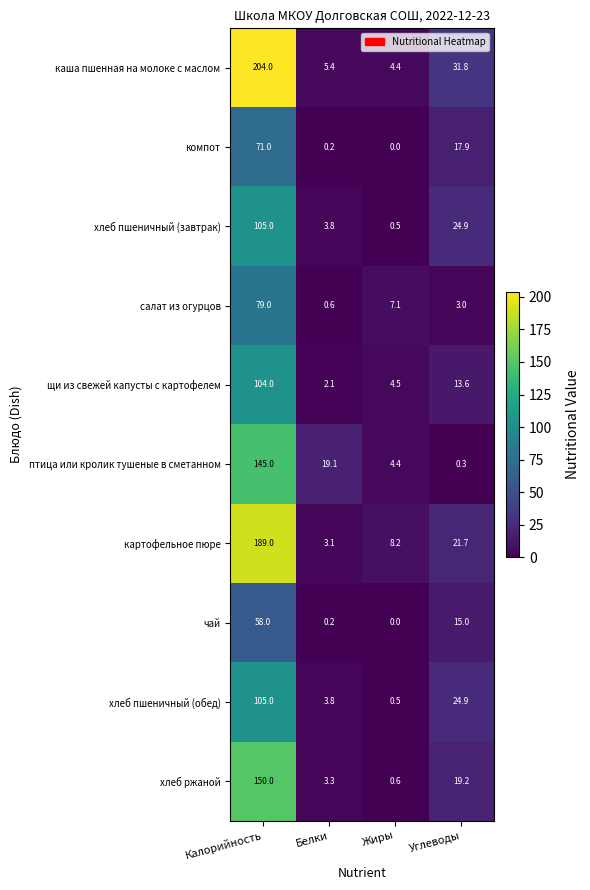

List the labels in order of чай value, smallest first.

Жиры, Белки, Углеводы, Калорийность